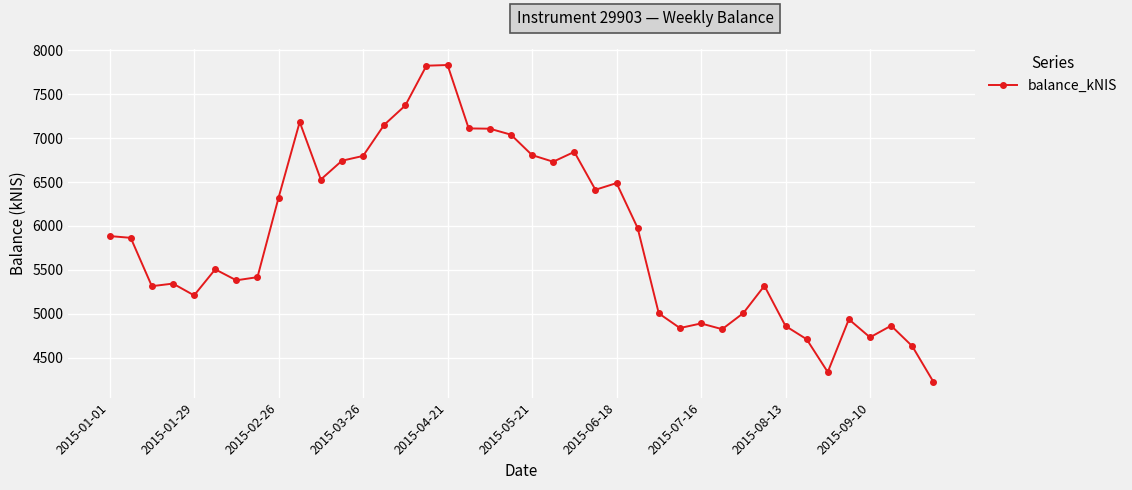

What is the maximum value shown in the chart?

7833.1